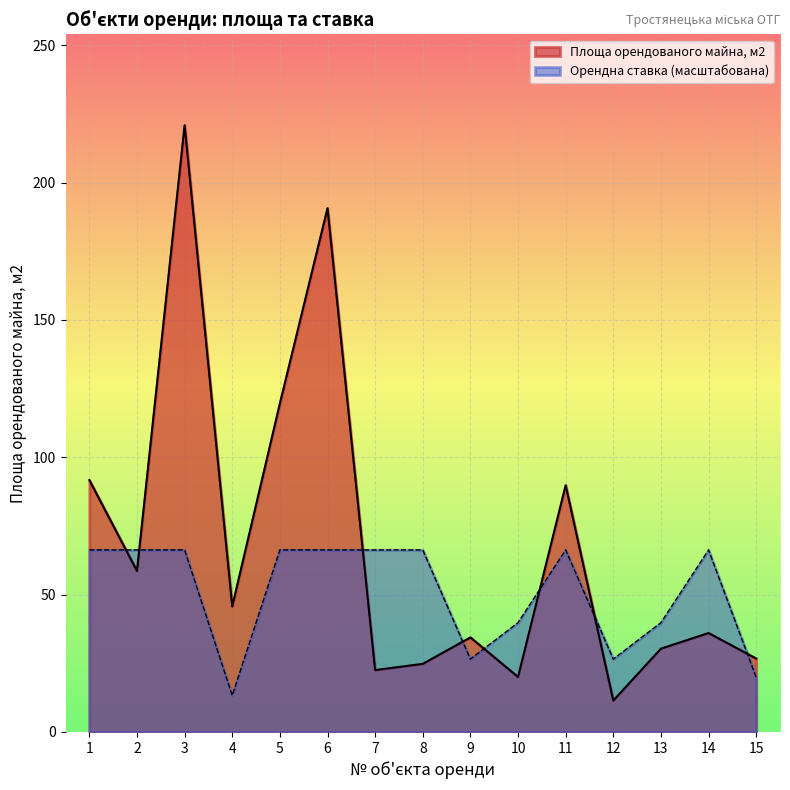

Which category has the lowest value in the Орендна ставка series?

4